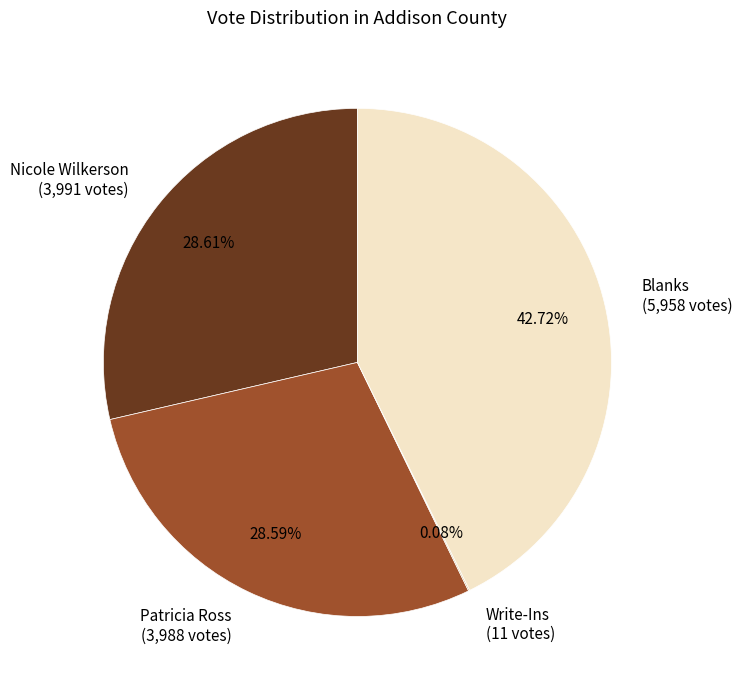

Does Patricia Ross (3,988 votes) represent more than half of the total?

No